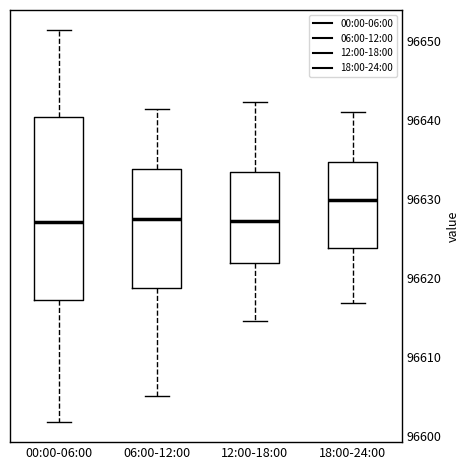

Which box's median line is the highest?

18:00-24:00